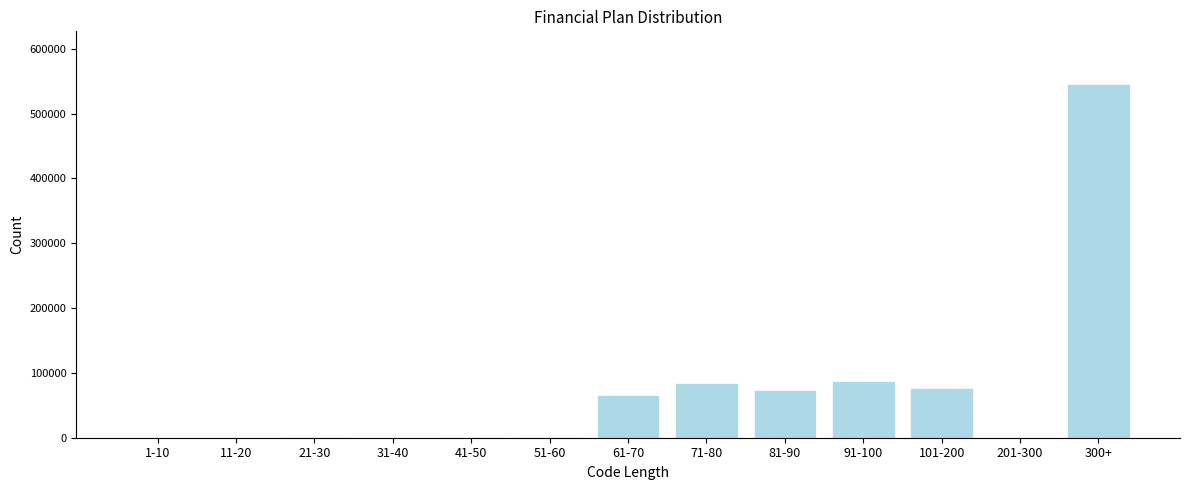

The value at 1-10 is -312978.0. True or false?

False